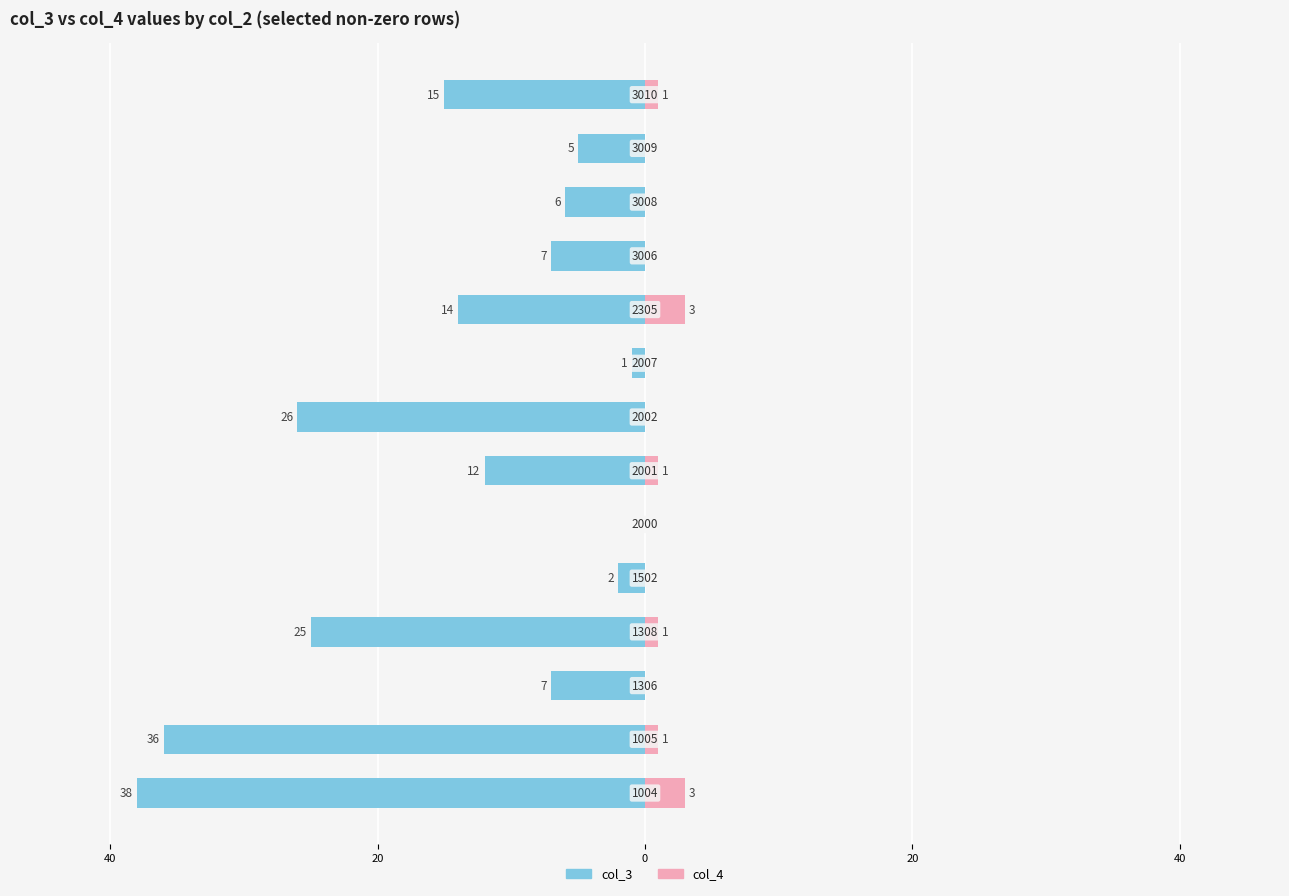

What is the difference between the maximum and minimum values in the col_3 series?

38